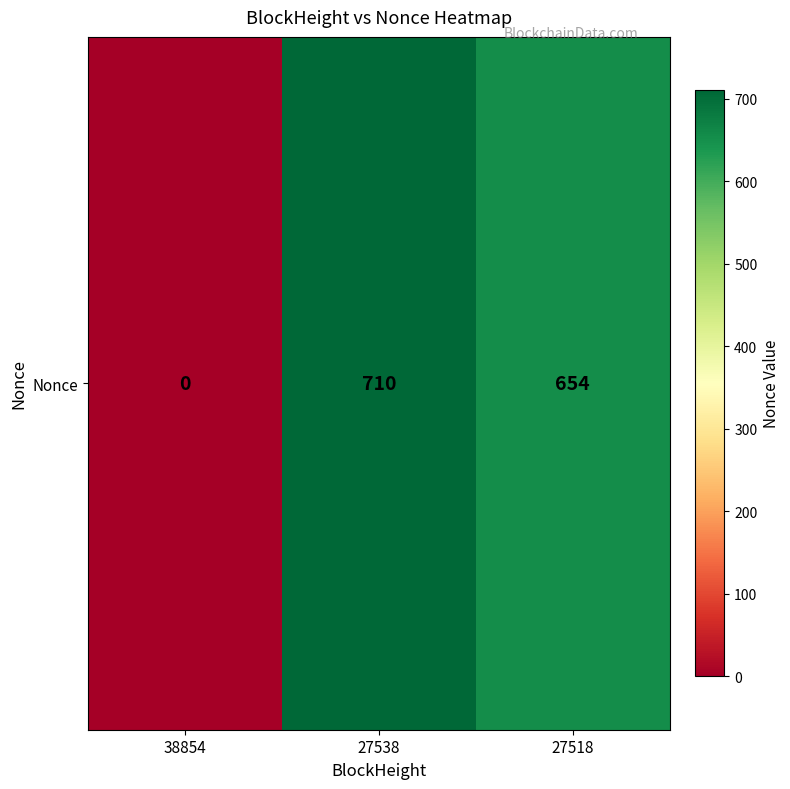

What is the difference between the maximum and second lowest values?

56